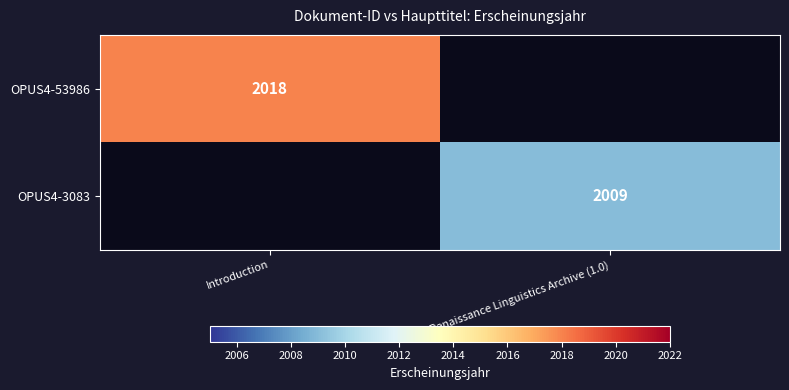

How many categories are shown in the chart?

2